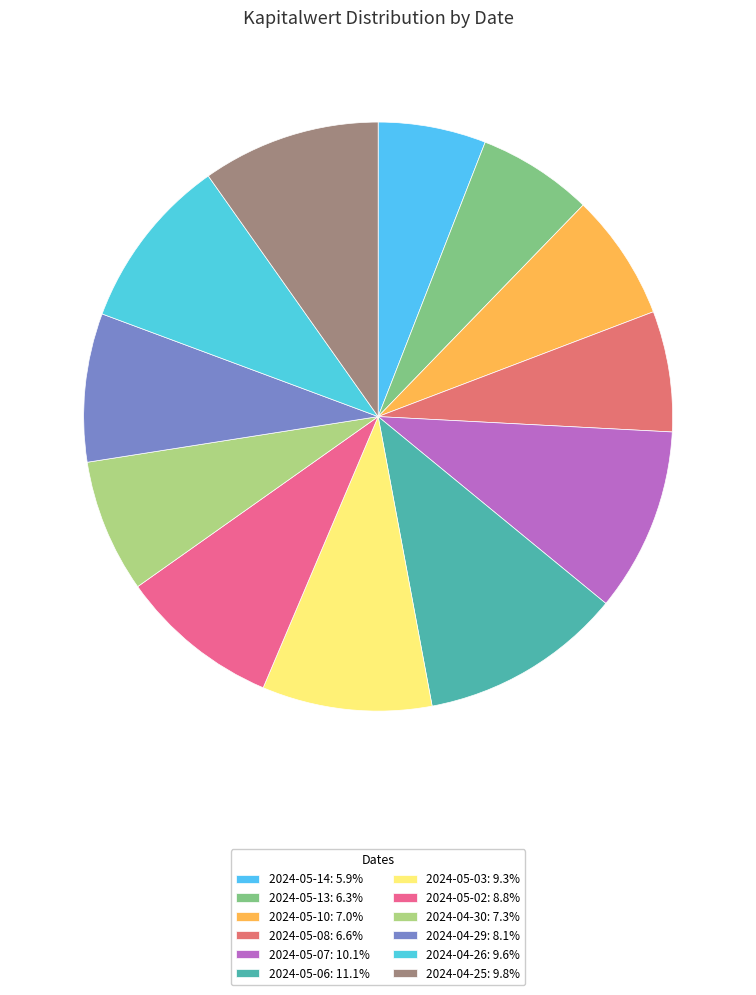

Count the number of slices in the pie.

12